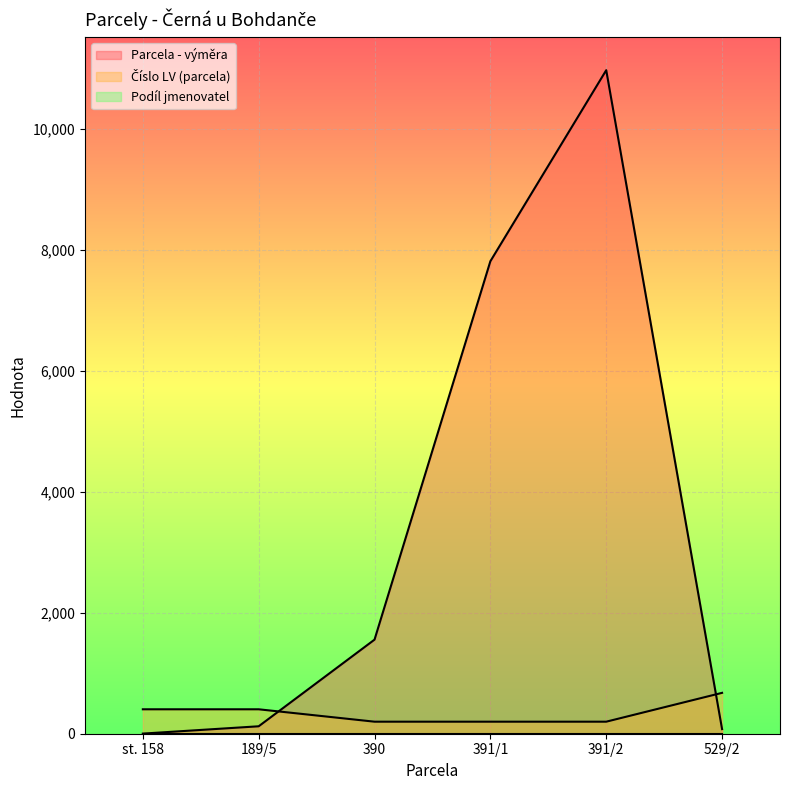

At how many categories does at least one series exceed 1027?

3